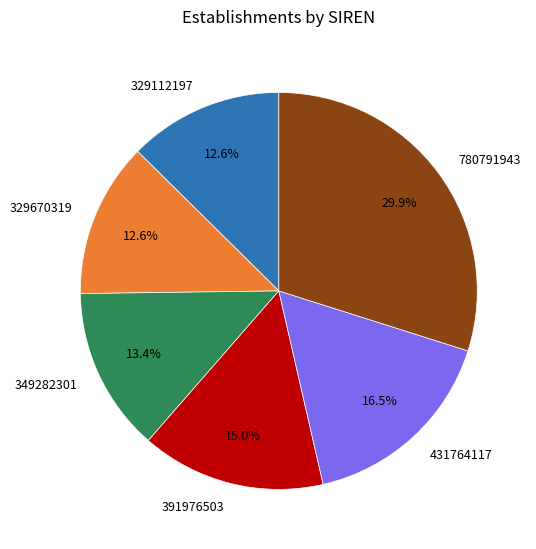

The 349282301 slice represents 13% of the pie. True or false?

True